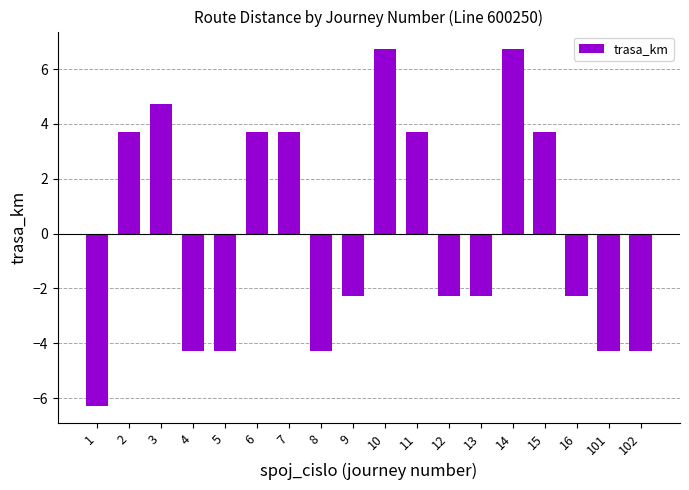

At which label does the data first exceed -2?

2